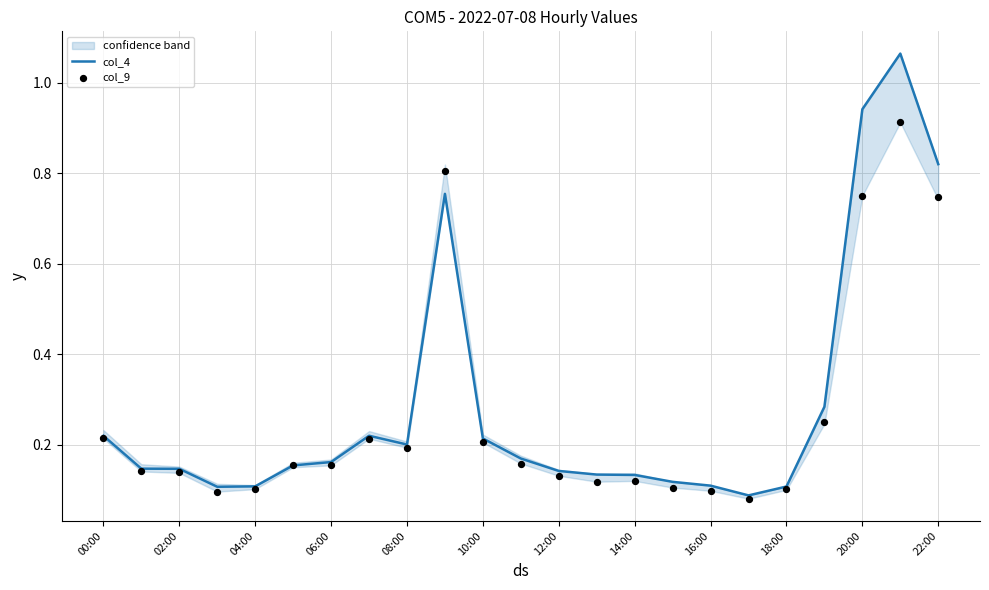

At which category is the sum across all series the highest?

21